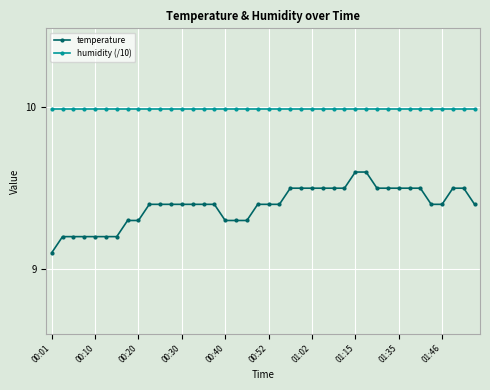

True or false: humidity (/10) and temperature cross at least once.

False